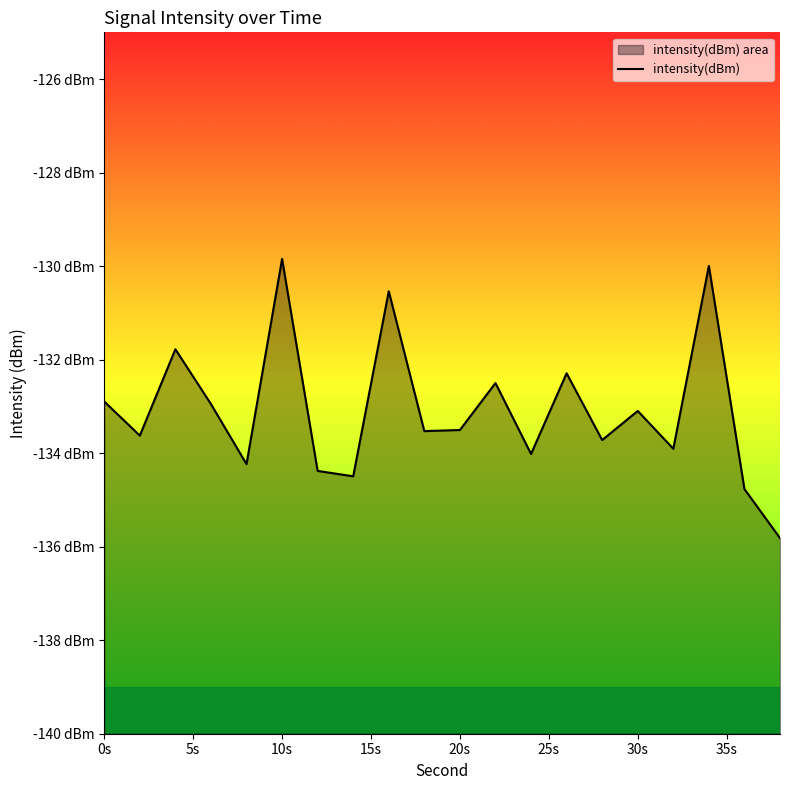

What is the average value?

-133.1